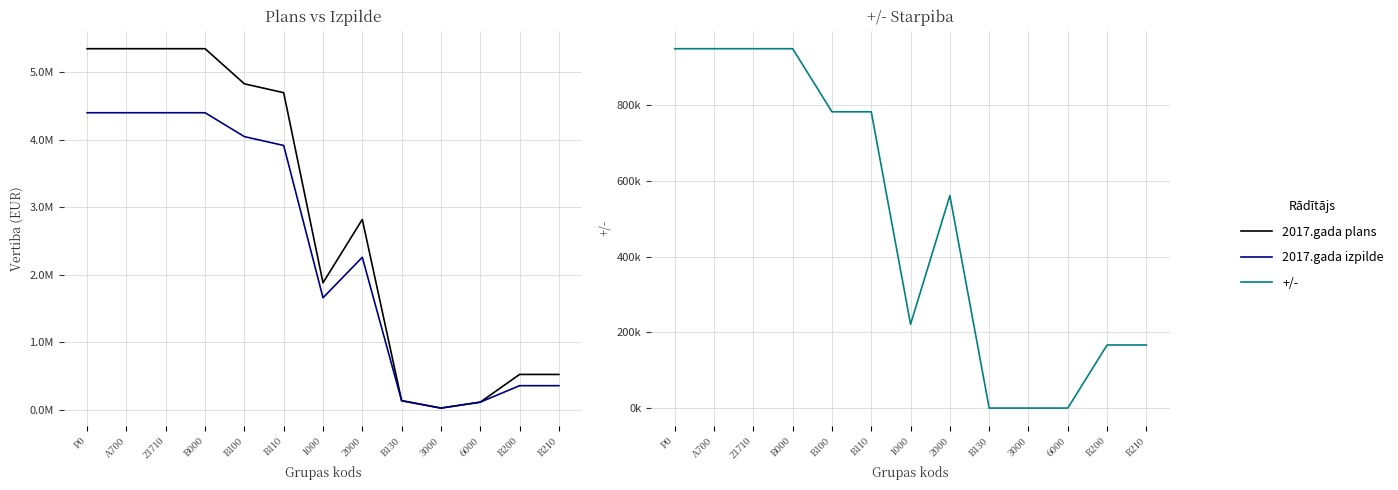

What is the greatest value displayed?

5348721